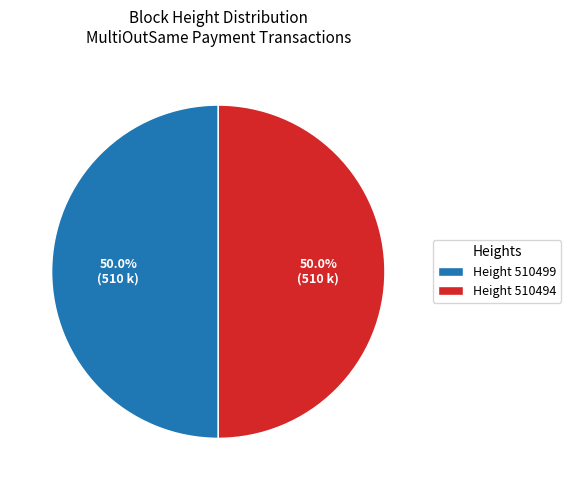

What percentage is NOT represented by Height 510494?

50.0%